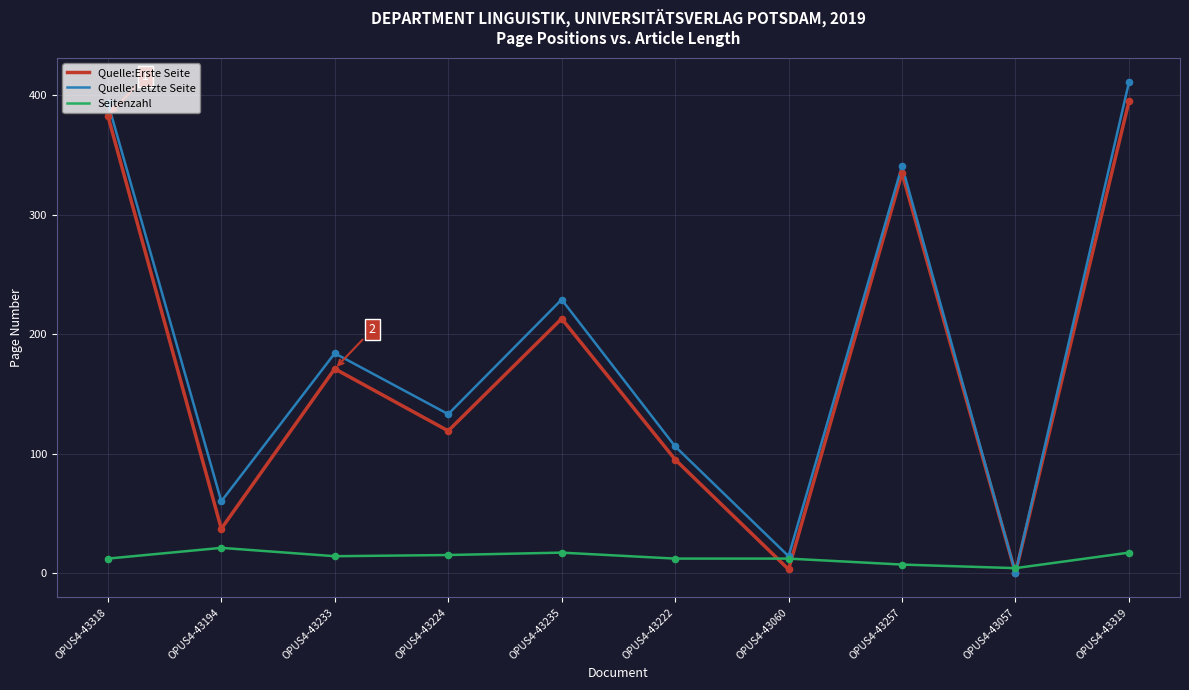

Which series changed the most between OPUS4-43194 and OPUS4-43235?

Quelle:Erste Seite